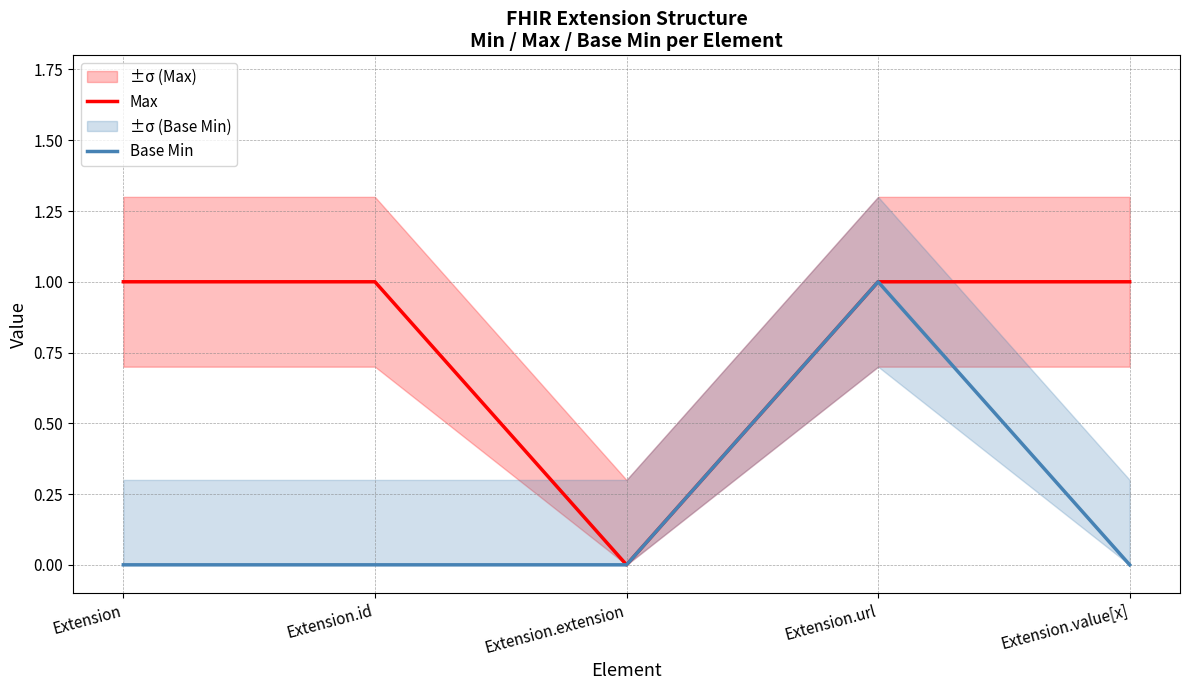

Reading right to left, what are all the values shown in this chart?

Max: 1	1	0	1	1
Base Min: 0	1	0	0	0